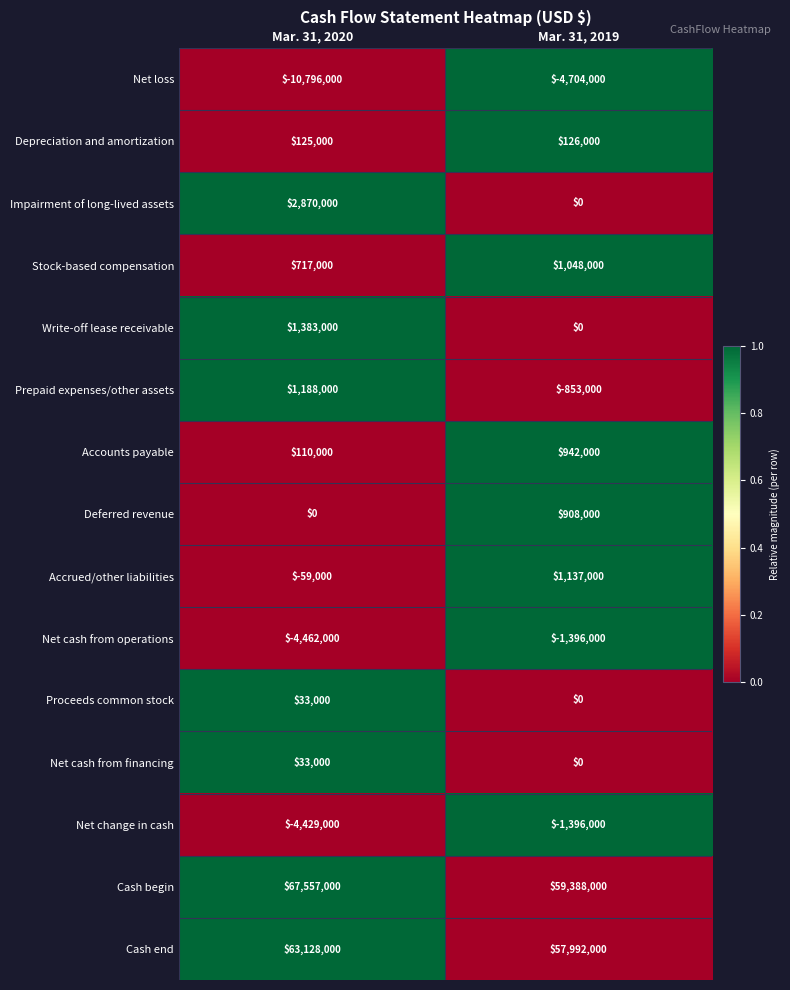

How many distinct data groups are displayed?

15